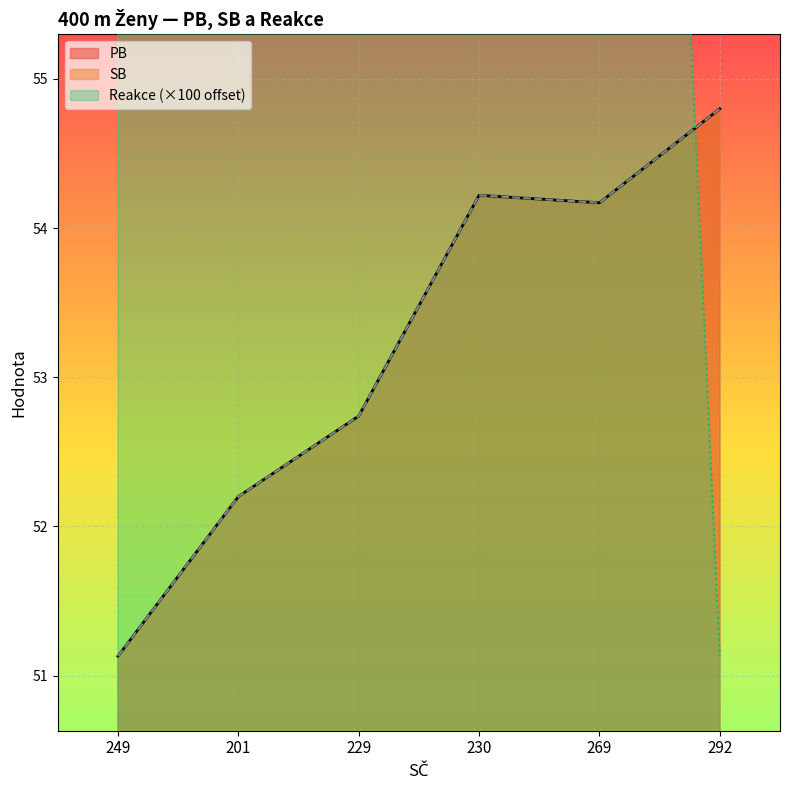

How many data points does each series have?

6